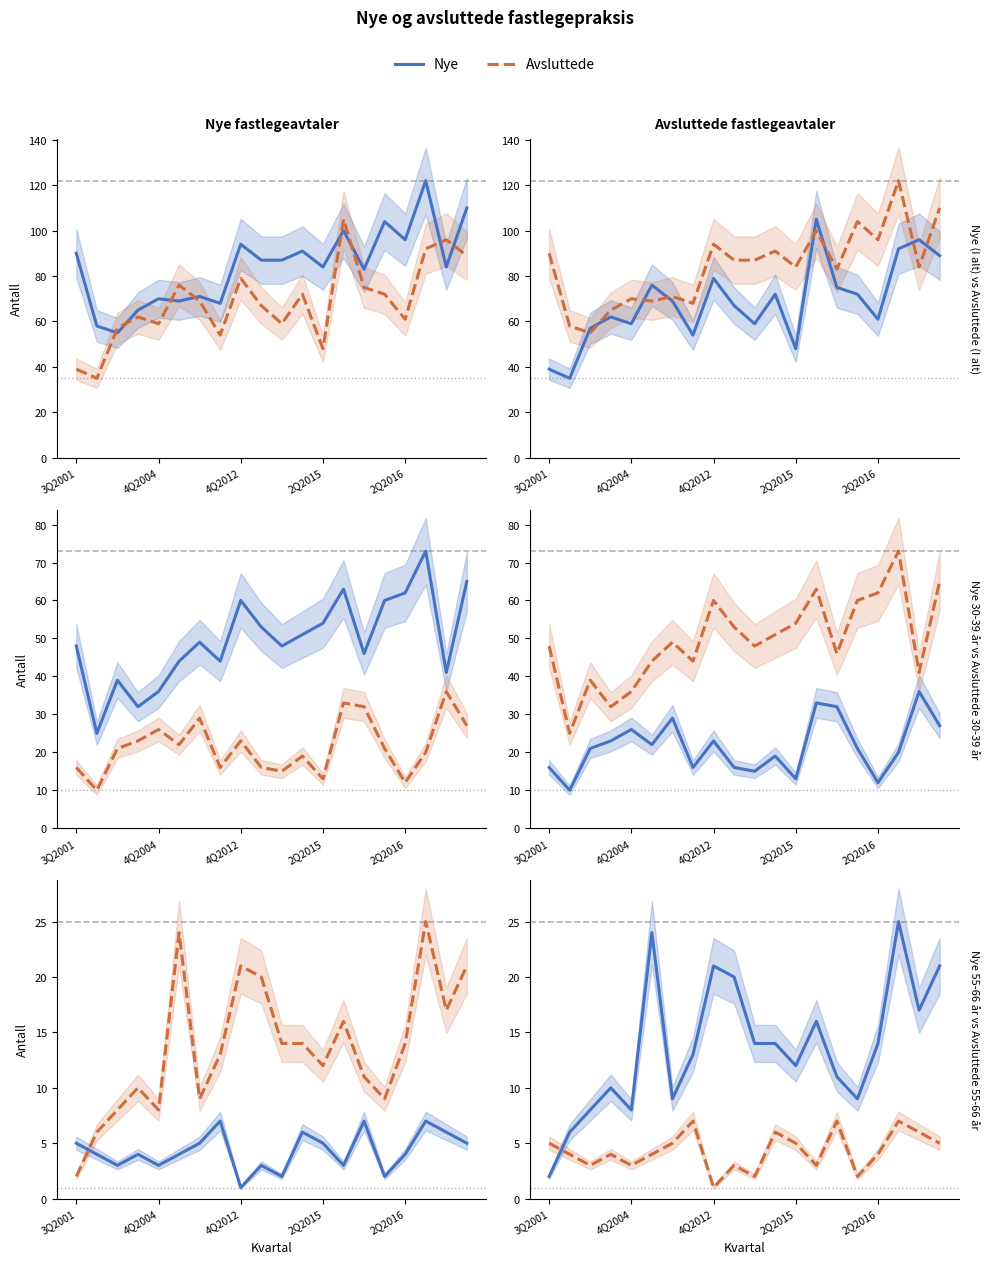

Is the value of Avsluttede 55-66 ar at 4Q2012 greater than the value of Avsluttede (I alt) at 14?

No